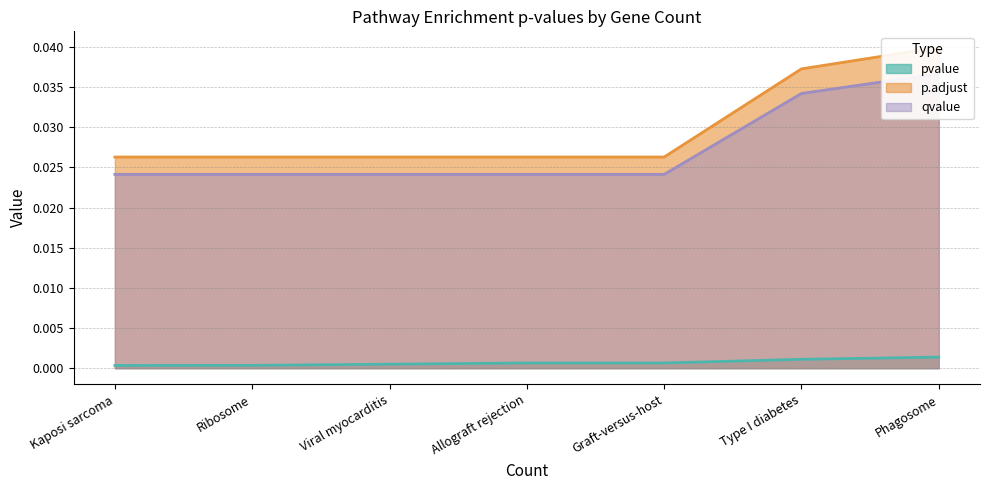

Count the number of data series in this chart.

3